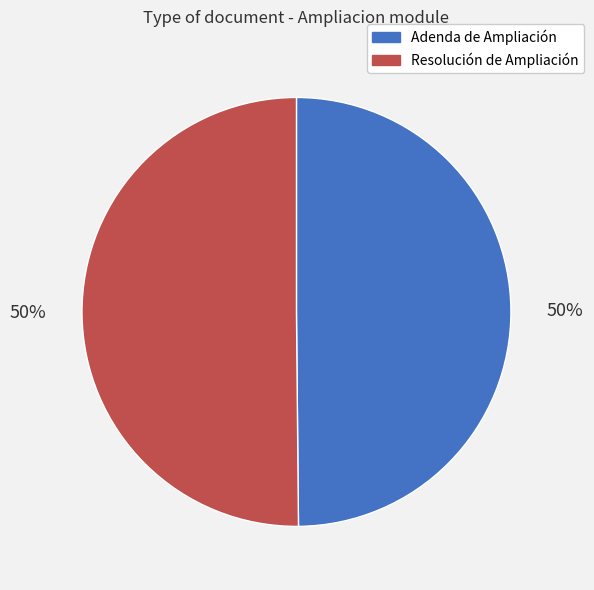

Do Adenda de Ampliación and Resolución de Ampliación together represent more than half of the pie?

Yes